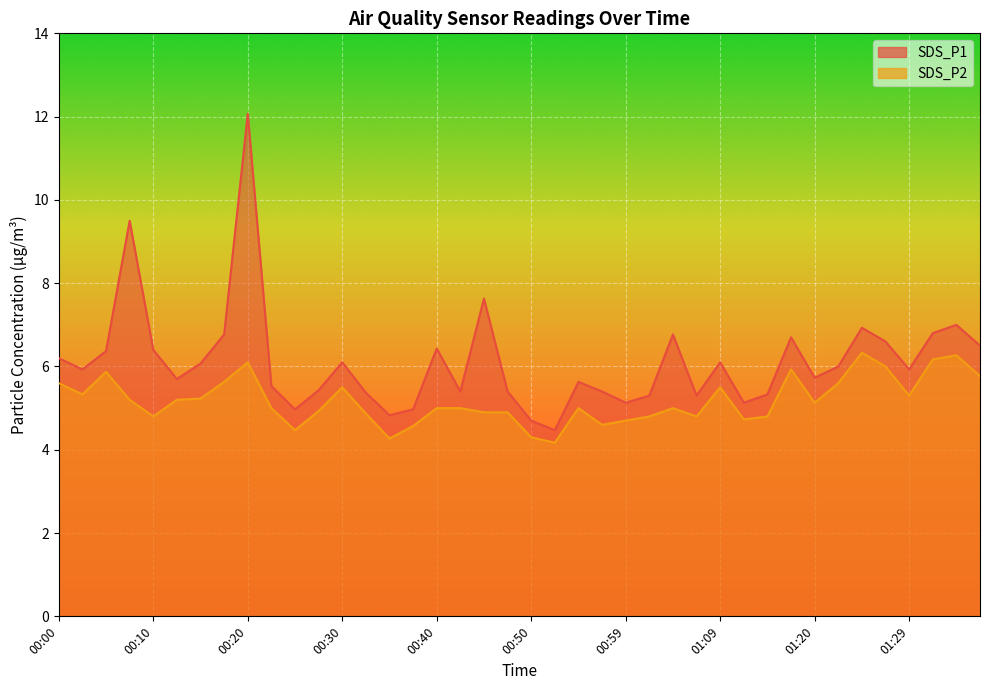

What is the spread (max minus min) of values at 01:29?

0.6